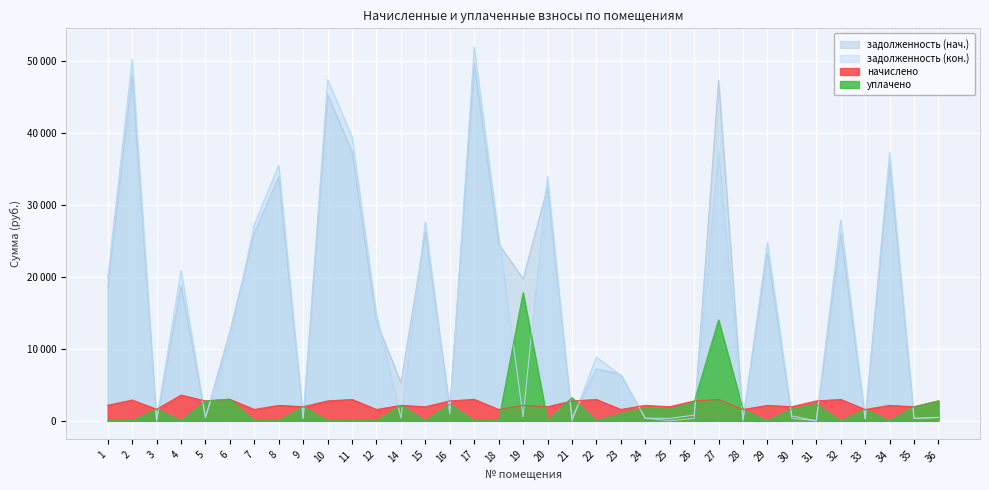

Reading left to right, what are all the values shown in this chart?

задолженность (нач.): 18524.2	48014.3	0.0	18770.3	458.2	12461.3	26118.5	33891.7	325.7	45318.1	37382.7	13762.9	5301.1	26261.6	1848.9	49669.1	24568.0	19717.8	32502.0	457.5	7223.9	6418.8	355.8	0.0	324.5	47289.0	260.6	23335.4	325.0	0.0	26020.0	260.6	35656.2	323.5	459.0
задолженность (кон.): 19917.2	50194.4	0.0	20886.7	458.2	11127.5	27303.7	35509.7	325.7	47396.8	39424.0	14779.9	375.6	27654.7	925.5	51923.0	25733.4	543.6	33976.9	0.0	8835.5	6297.6	355.8	324.3	782.7	37350.5	0.0	24788.3	650.5	0.0	27945.4	260.6	37274.2	323.5	459.0
начислено: 2152.1	2876.8	1594.3	3566.3	2749.4	2969.0	1563.5	2134.5	1954.4	2753.8	2955.8	1563.5	2134.5	1945.7	2753.8	2973.4	1563.5	2134.5	1945.7	2745.0	2951.4	1563.5	2134.5	1945.7	2749.4	2951.4	1563.5	2130.1	1950.1	2749.4	2960.2	1563.5	2134.5	1941.2	2753.8
уплачено: 0.0	0.0	1620.0	0.0	2749.4	3000.0	0.0	0.0	1954.4	0.0	0.0	0.0	2113.4	0.0	2300.7	0.0	0.0	17787.9	0.0	3202.5	0.0	1000.0	1778.8	1621.4	2587.2	14000.0	1563.5	0.0	1625.0	2291.2	0.0	1563.5	0.0	1941.2	2753.8